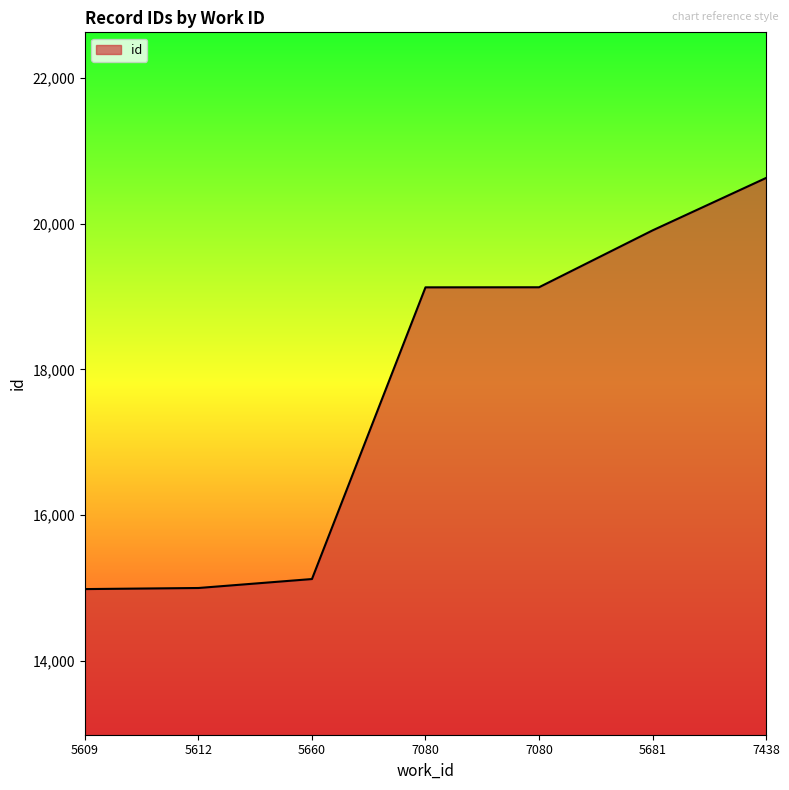

Rank the categories by value from lowest to highest.

5609, 5612, 5660, 7080, 7080, 5681, 7438